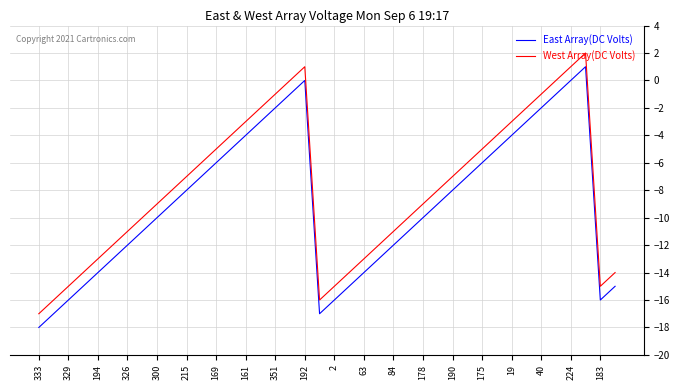

True or false: West Array(DC Volts) and East Array(DC Volts) intersect in this chart.

False